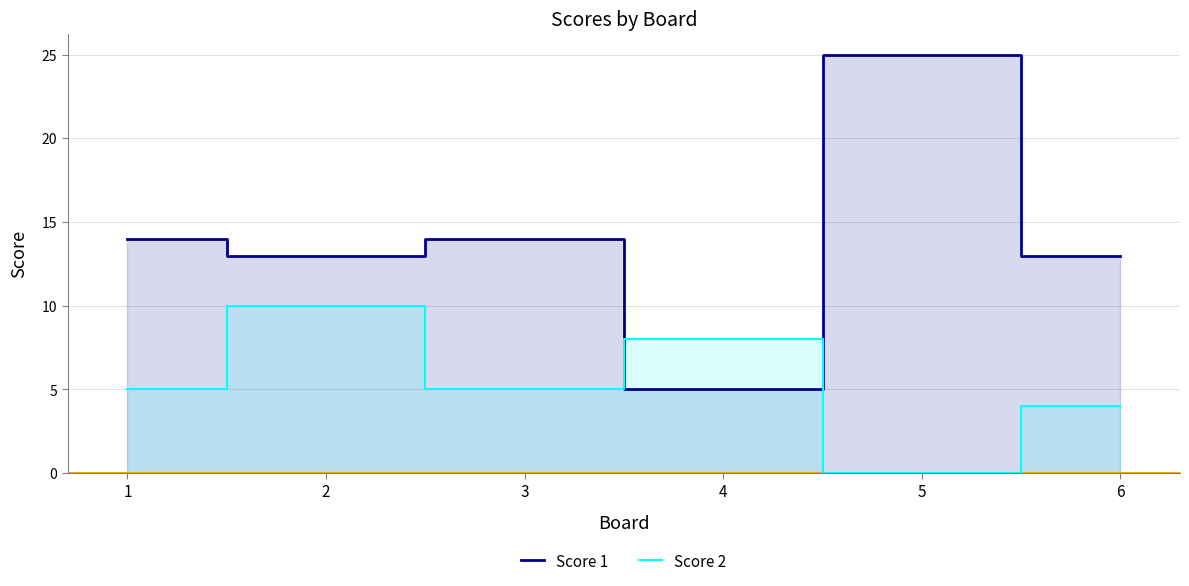

True or false: Score 1 and Score 2 cross at least once.

True